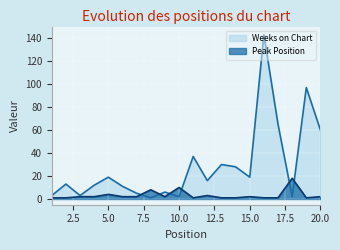

What is the value of the Peak Position point at the 3rd from the left?

2